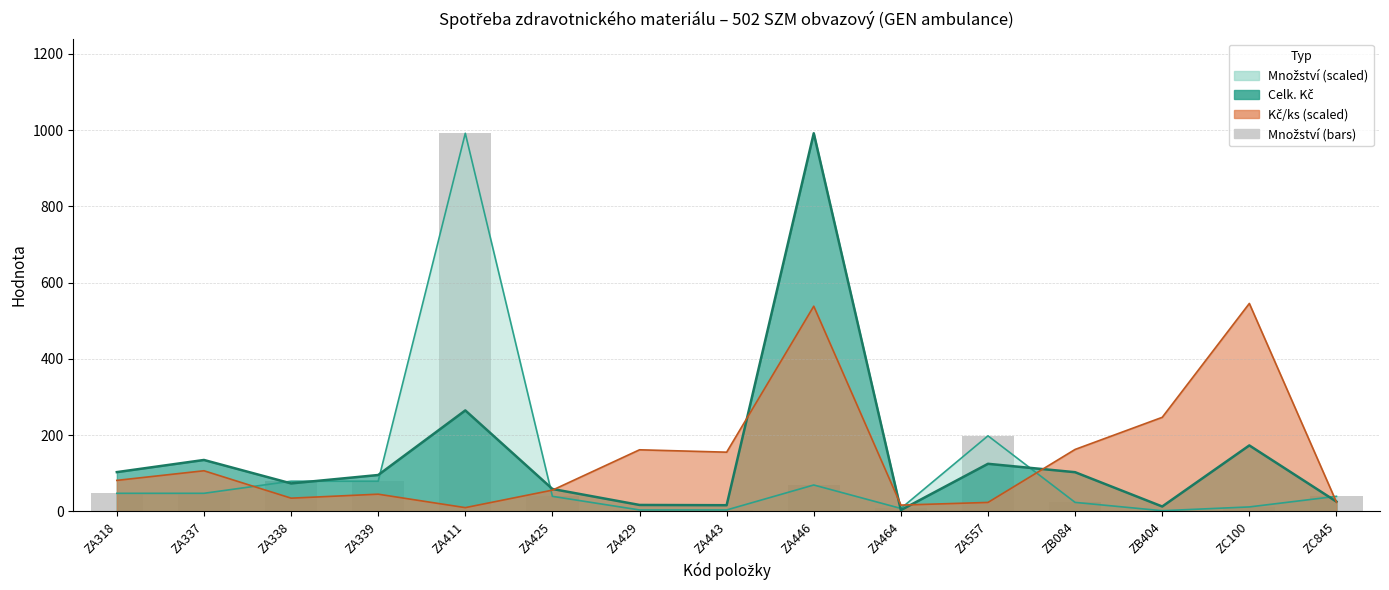

How many bars are there in total?

15